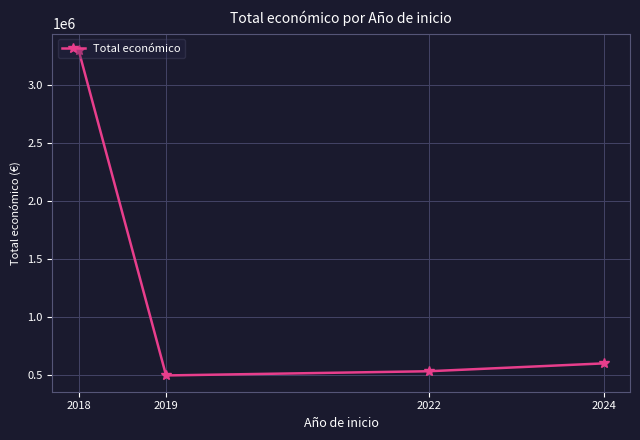

List the labels in order of value, smallest first.

2019, 2022, 2024, 2018